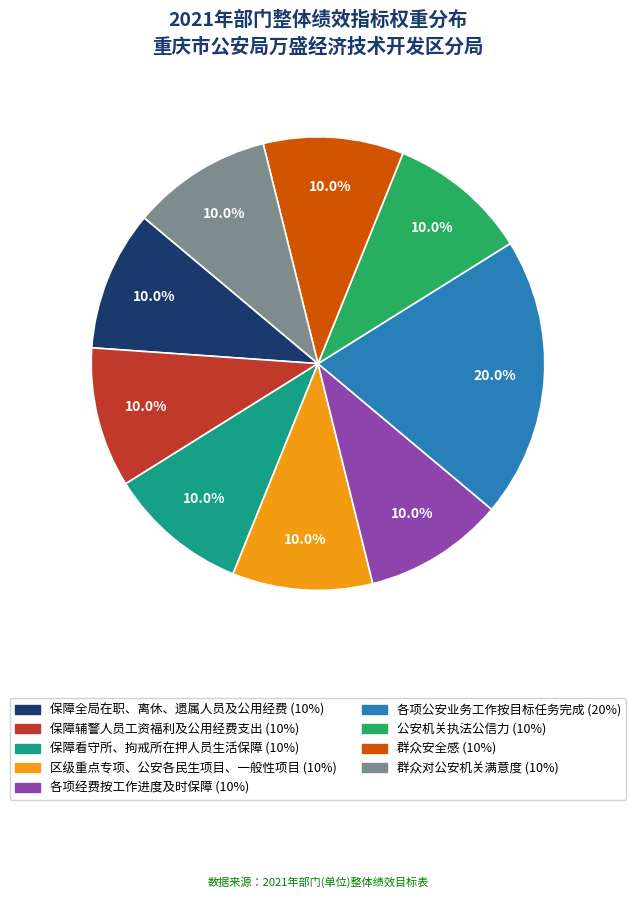

To the nearest percent, what portion does 保障看守所、拘戒所在押人员生活保障 represent?

10%